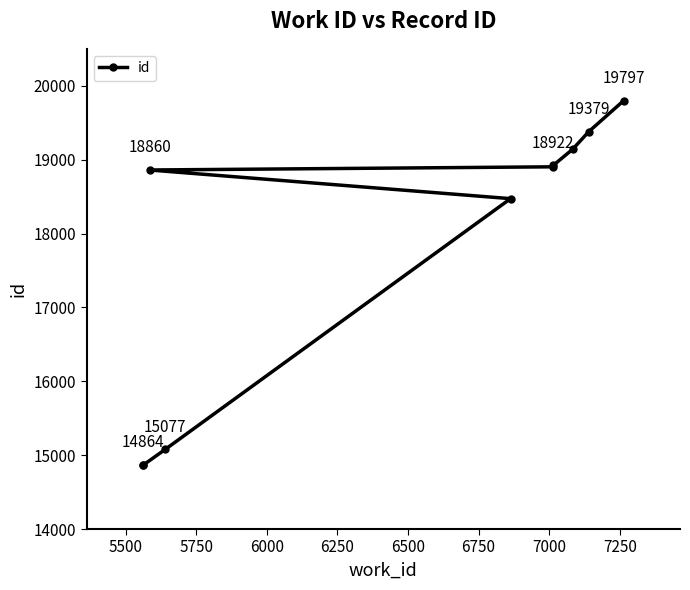

What is the value of the 7th point from the left?

18922